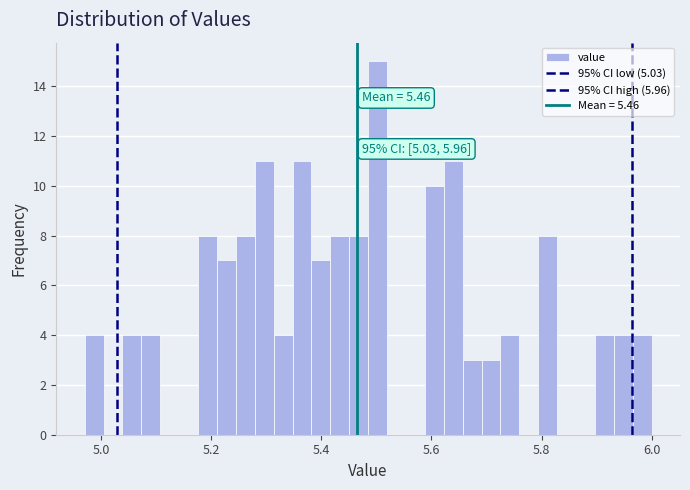

Around what value on the x-axis is the tallest bar? Give the approximate position of its centre, as read against the axis.

5.50